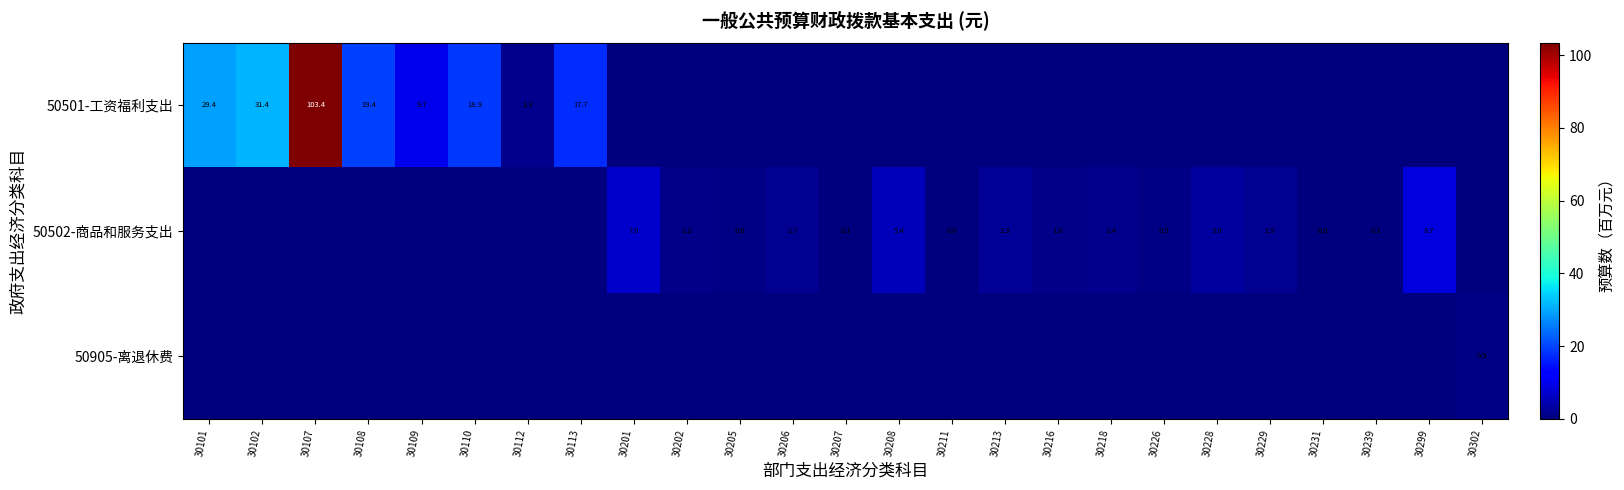

Is it true that 50502-商品和服务支出 equals 3.1 at 30208?

False